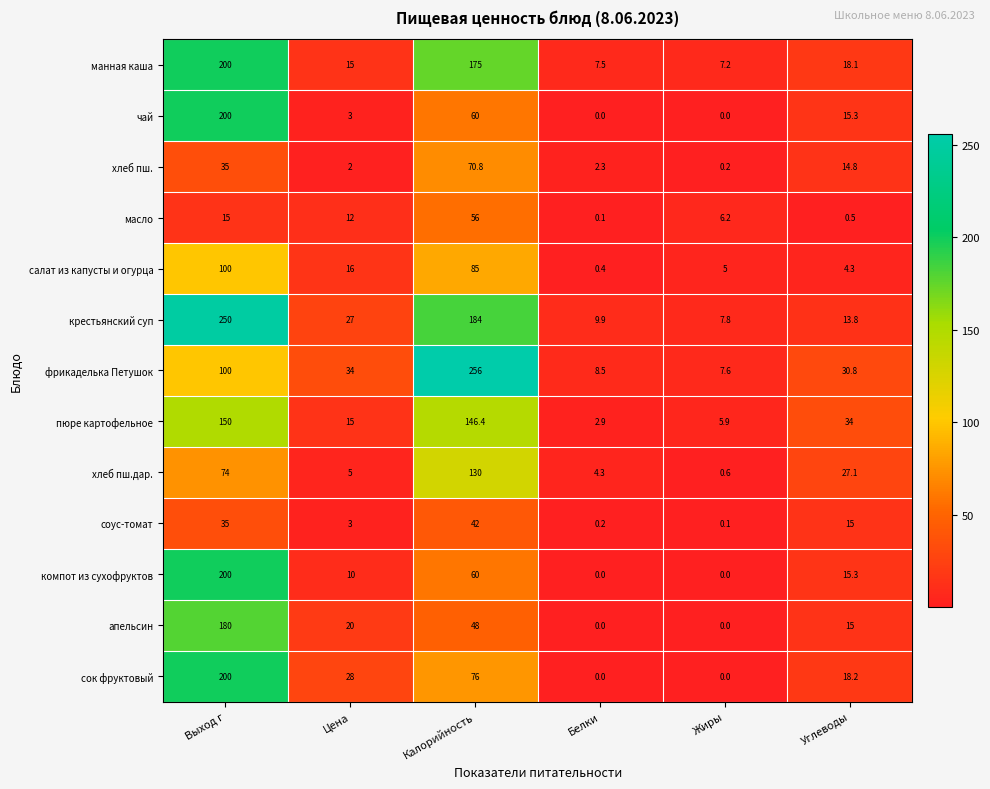

What is the spread (max minus min) of values at Белки?

9.9